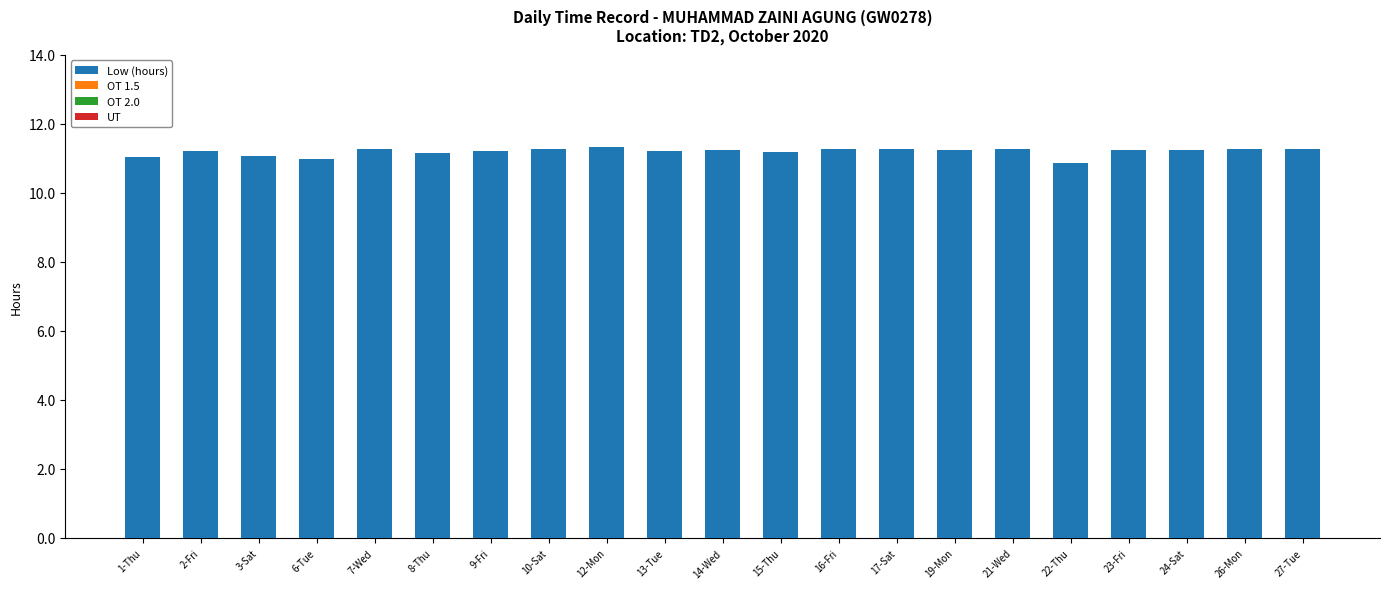

Approximately how many times larger is the value at 9-Fri compared to 10-Sat?

1.0